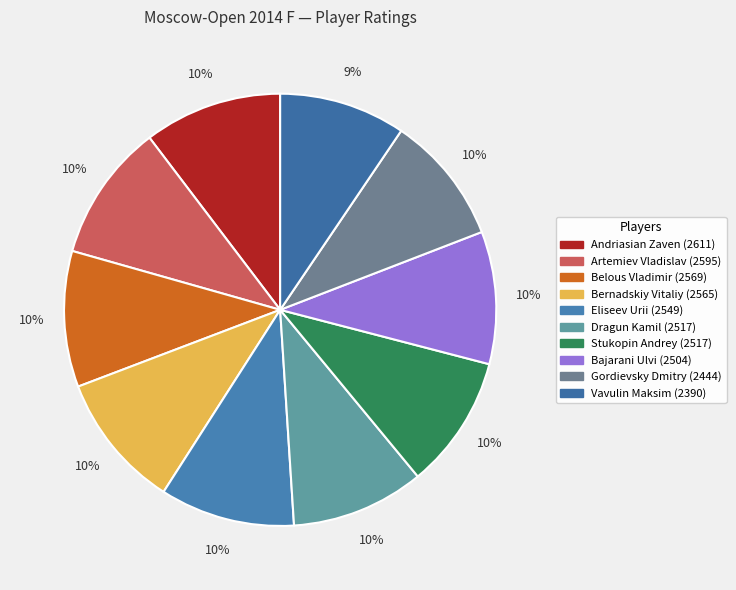

What is the change in value from Bajarani Ulvi to Gordievsky Dmitry?

-60